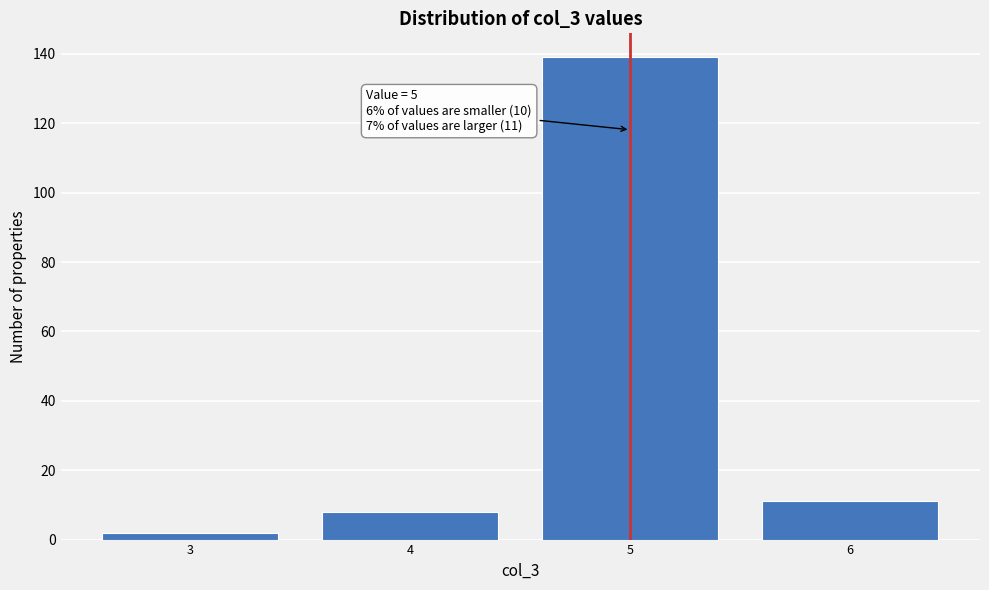

Which range on the x-axis has the tallest bar?

4.5 to 5.5